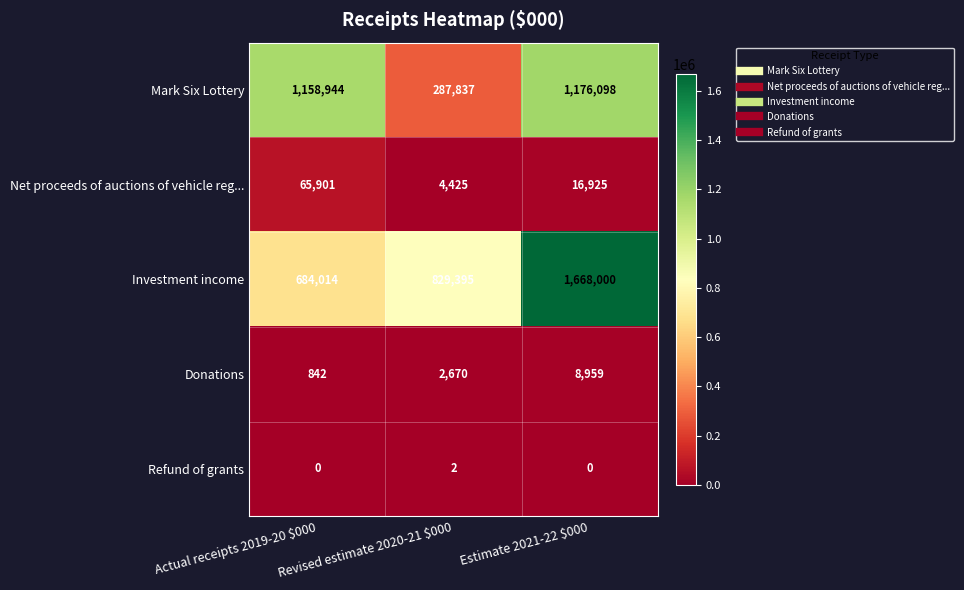

What is the sum of all Mark Six Lottery values?

2622879